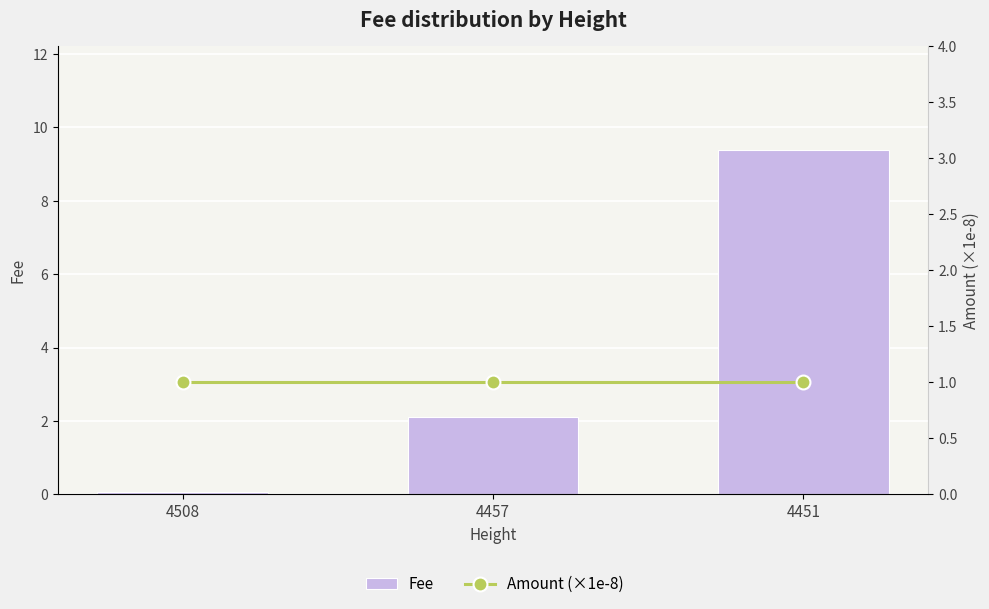

Which label corresponds to the largest value in the chart?

4451